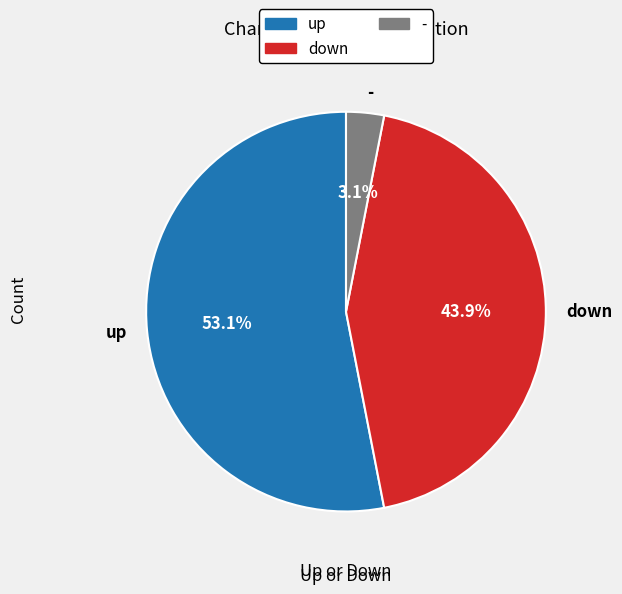

What is the majority slice?

up